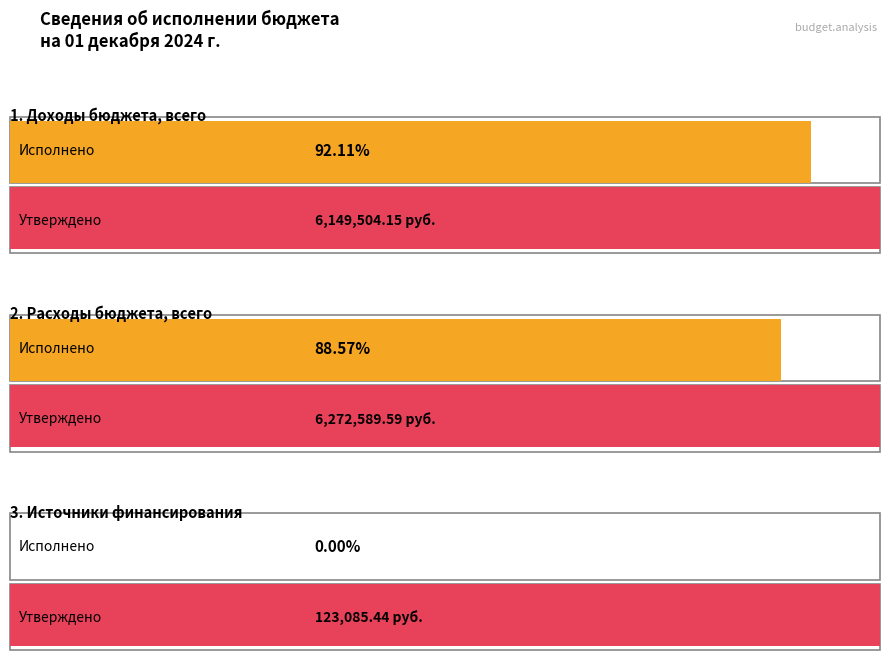

How many bars are there in each group?

2